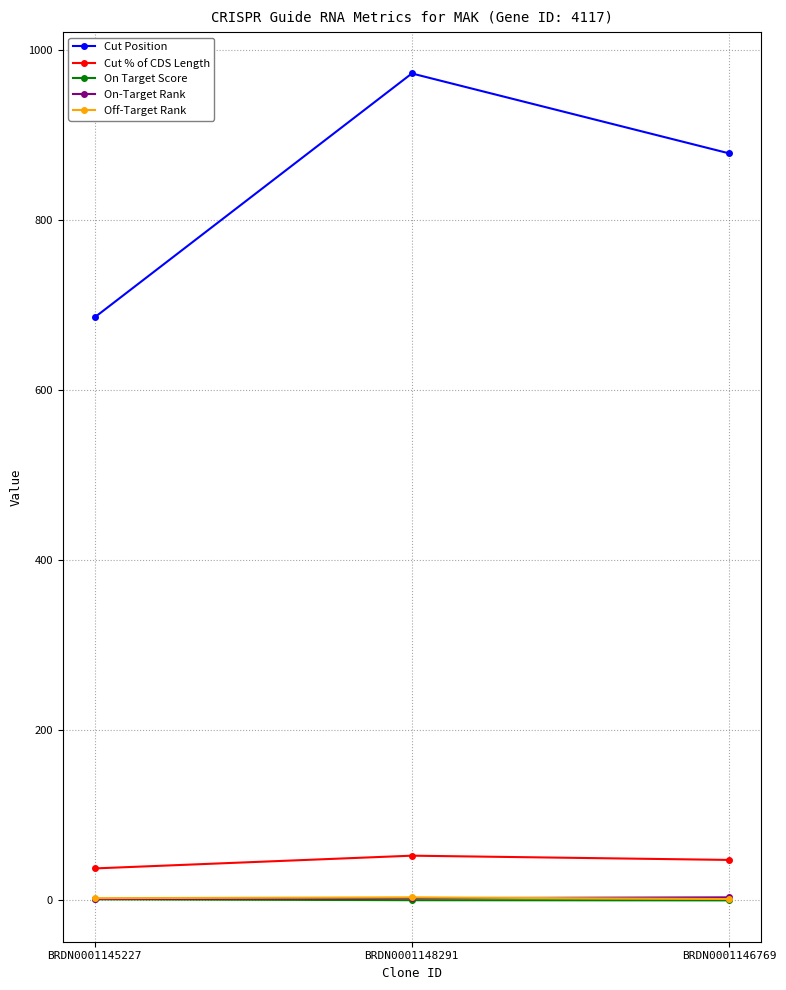

What is the approximate value of Cut Position at BRDN0001148291?

972.0